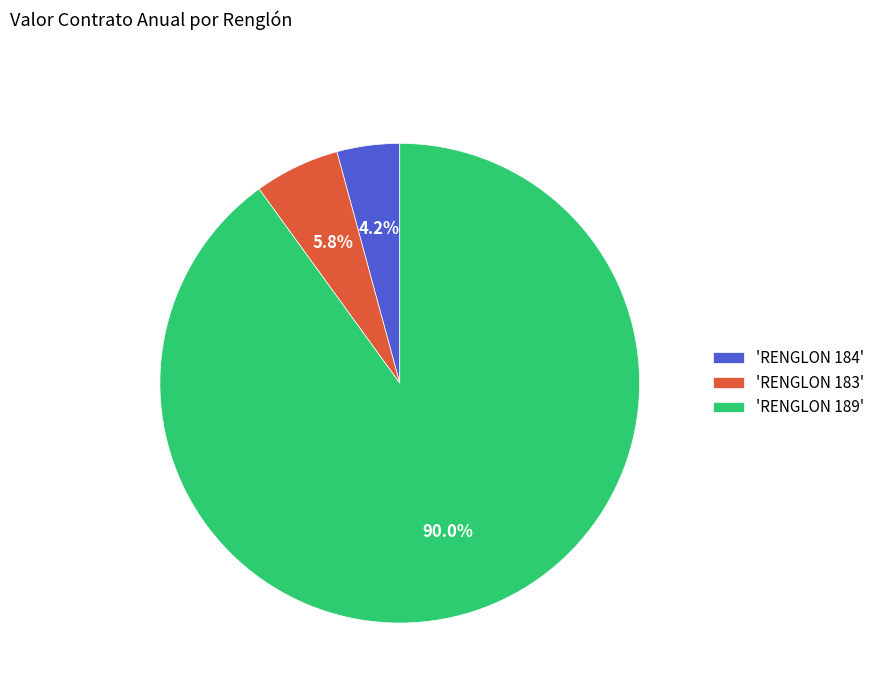

What is the largest slice in the pie chart?

'RENGLON 189'